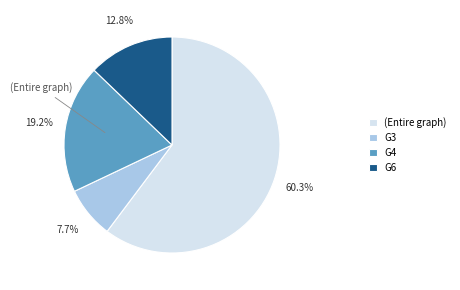

What is the largest slice in the pie chart?

(Entire graph)